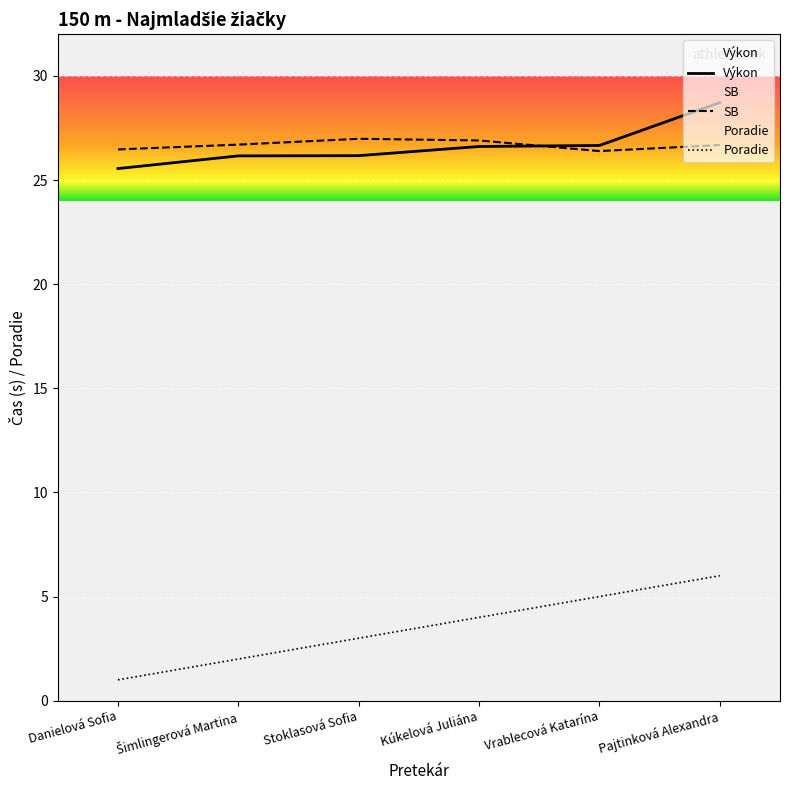

What is the difference between the SB values at Kúkelová Juliána and Vrablecová Katarína?

0.5